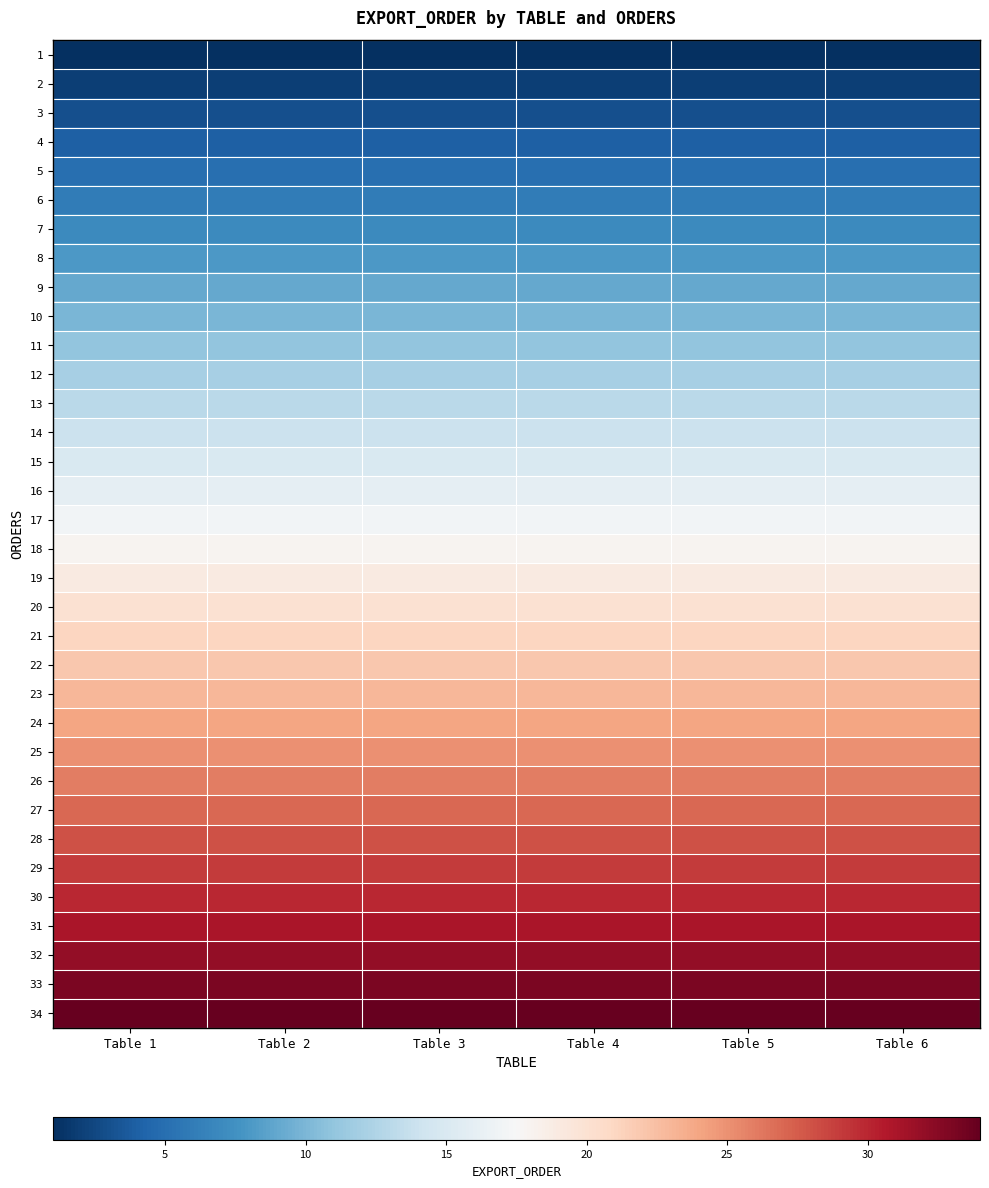

How many data points does each series have?

6